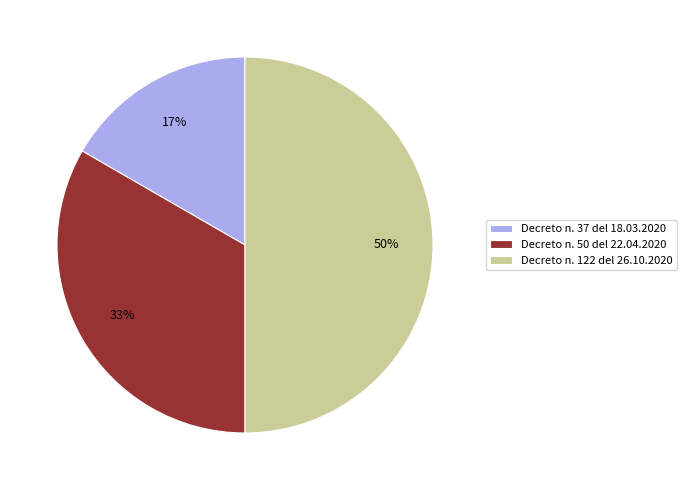

What percentage is the Decreto n. 50 del 22.04.2020 slice, to the nearest percent?

33%